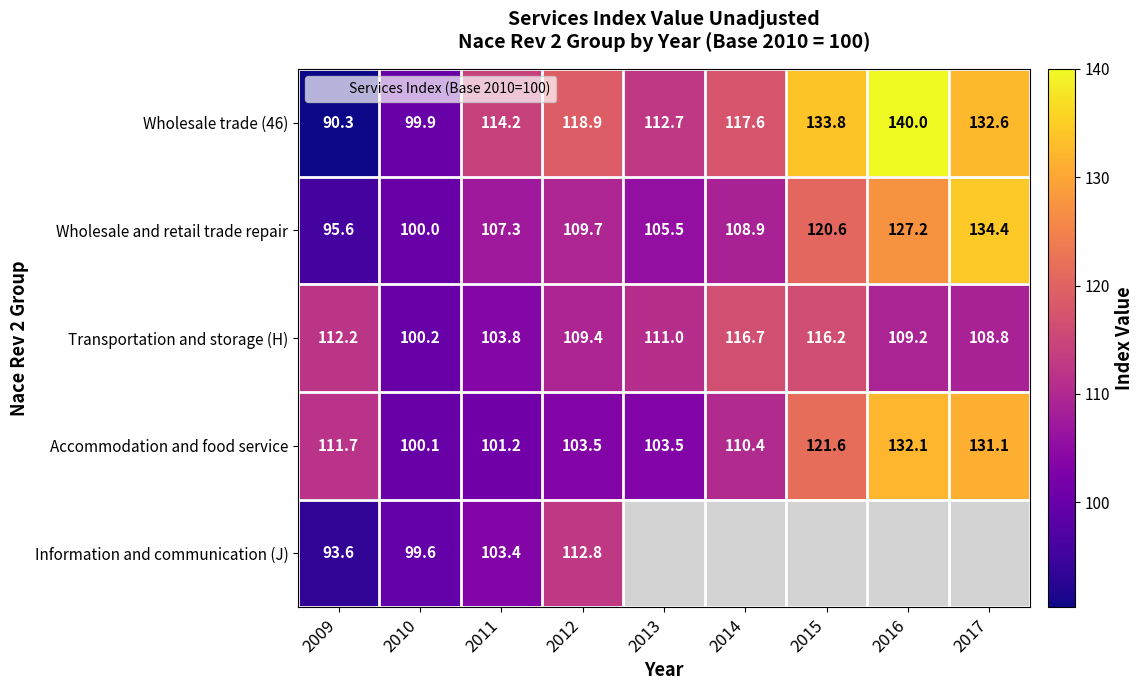

Rank the series at 2010 from highest to lowest value.

Transportation and storage (H), Accommodation and food service, Wholesale and retail trade repair, Wholesale trade (46), Information and communication (J)